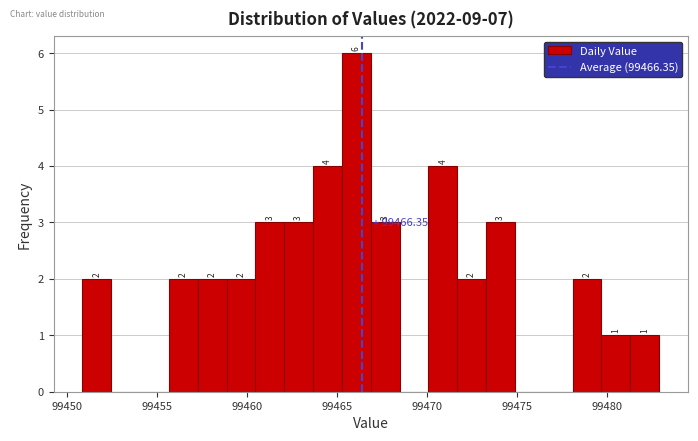

Read against the x-axis, roughly where is the centre of the tallest bar?

99466.0